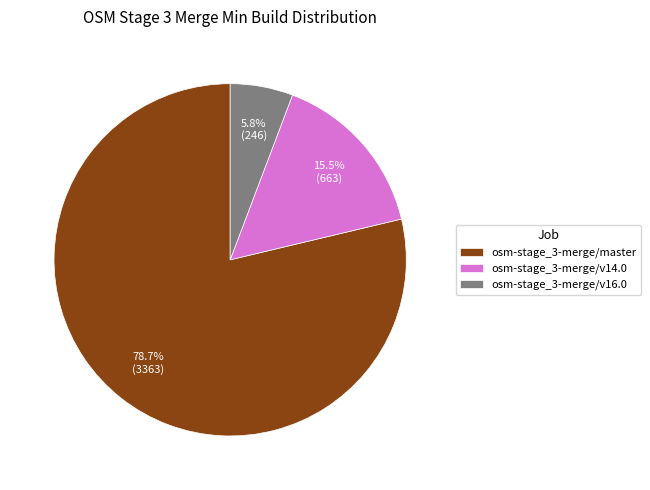

Count the number of slices in the pie.

3